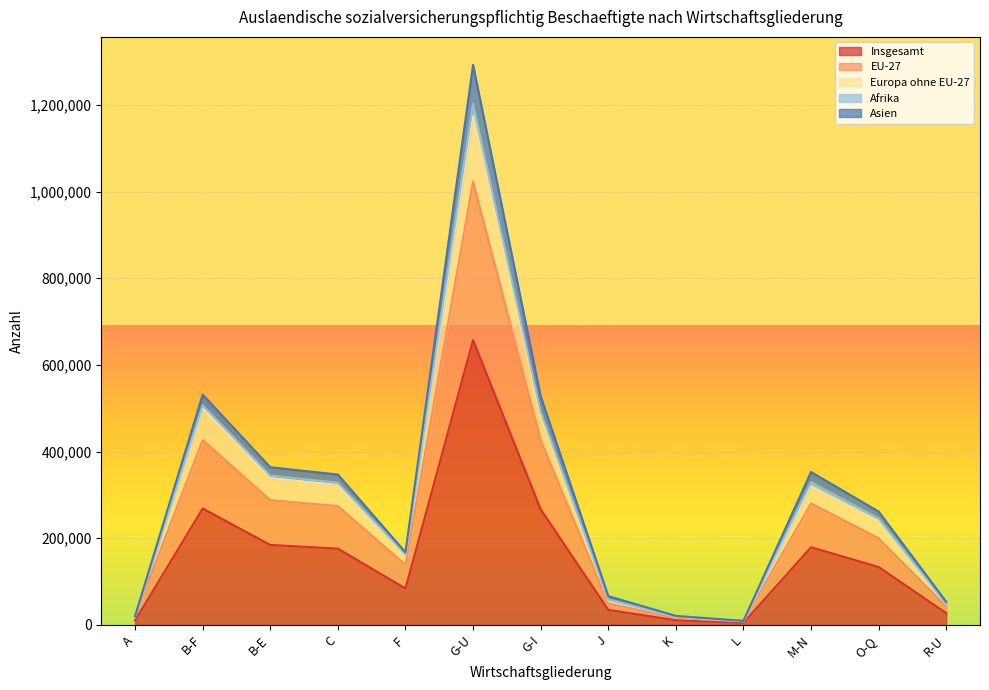

True or false: Insgesamt has a value of 268655 at B-F.

True